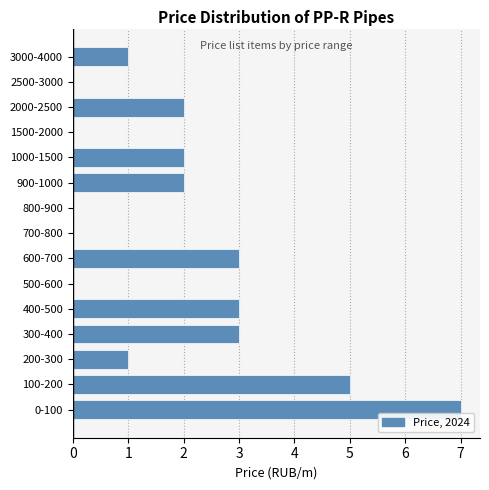

Reading top to bottom, list all the values displayed in this chart.

3000-4000=1	2500-3000=0	2000-2500=2	1500-2000=0	1000-1500=2	900-1000=2	800-900=0	700-800=0	600-700=3	500-600=0	400-500=3	300-400=3	200-300=1	100-200=5	0-100=7